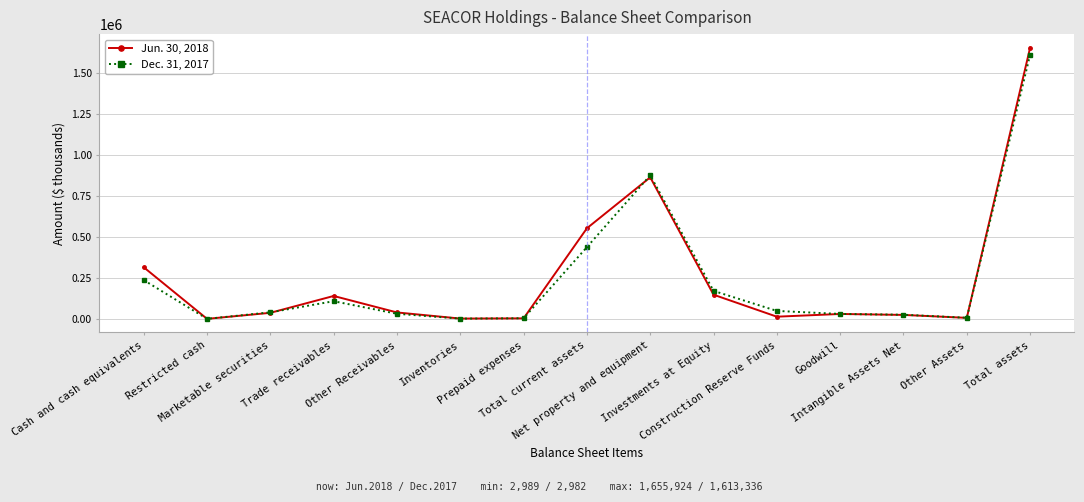

At which category does Dec. 31, 2017 reach its first local peak?

Trade receivables